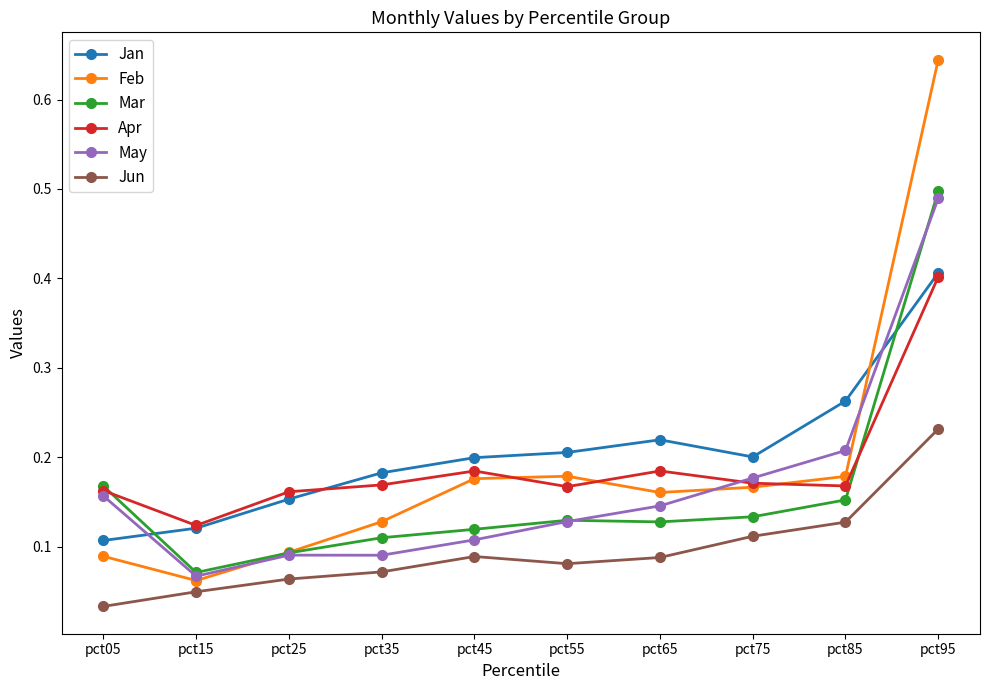

At which category is the sum across all series the highest?

pct95